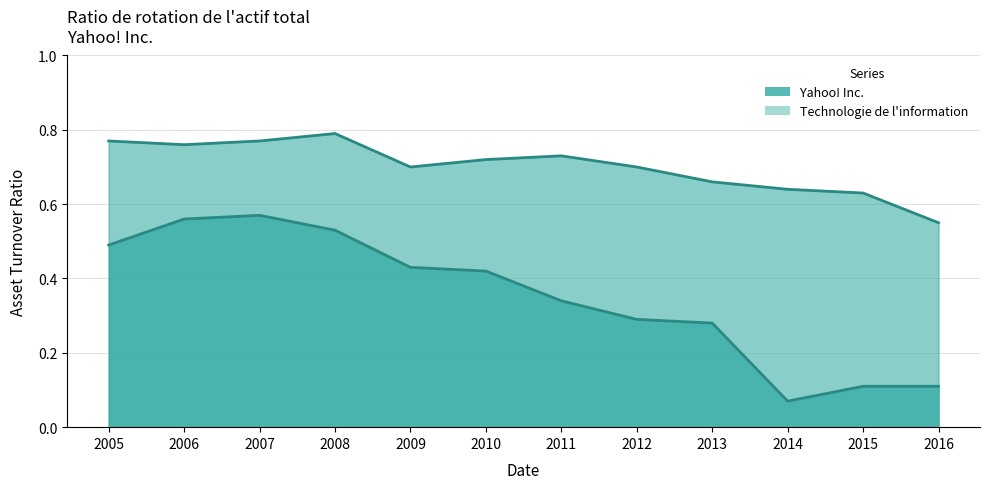

Which has a higher value, 2009 or 2014?

2009